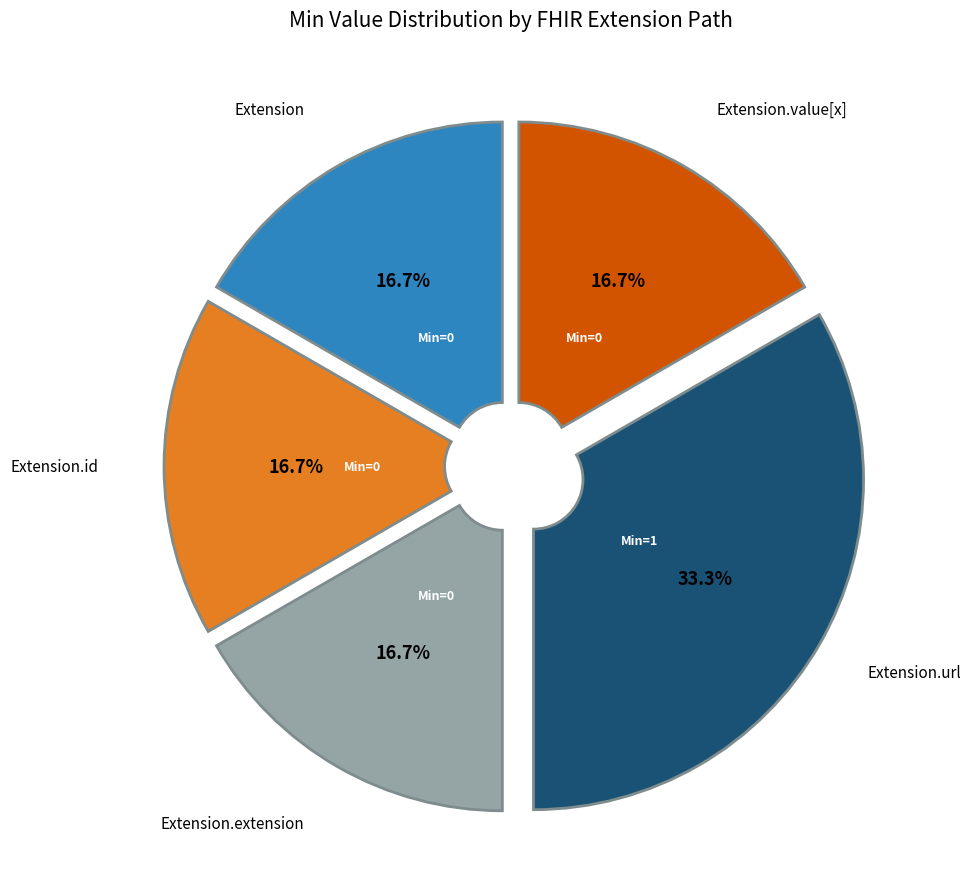

Is there any slice that represents more than half of the pie?

No